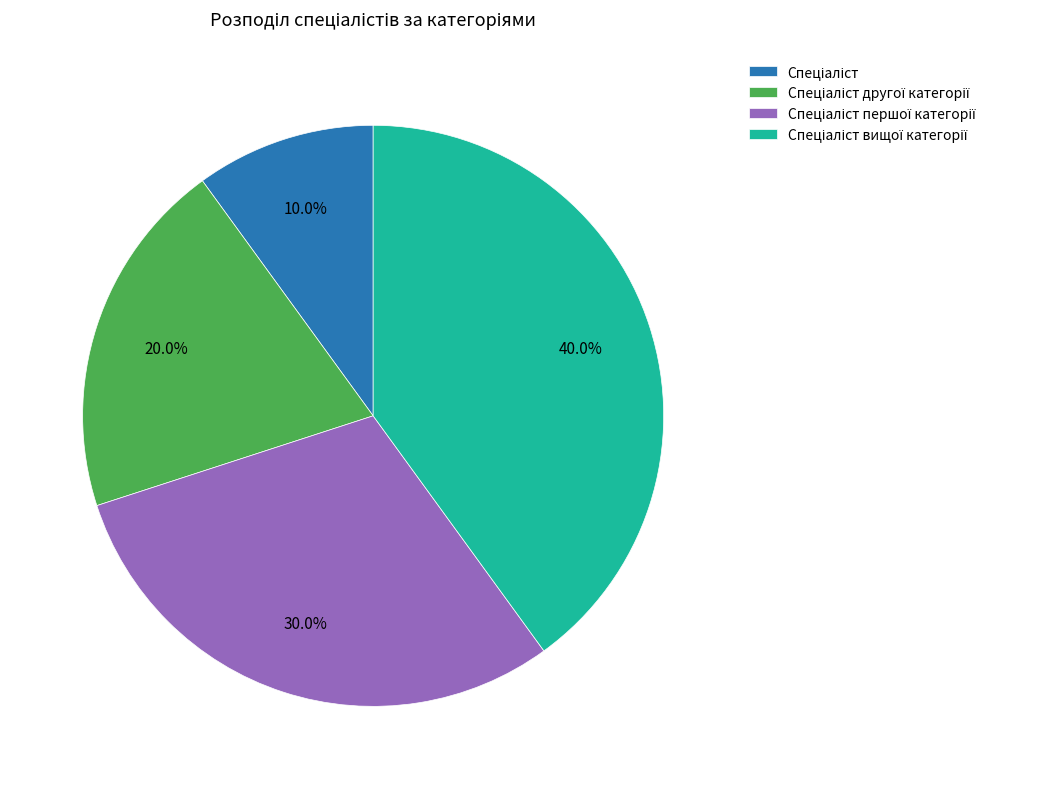

Is there a majority slice in this chart?

No